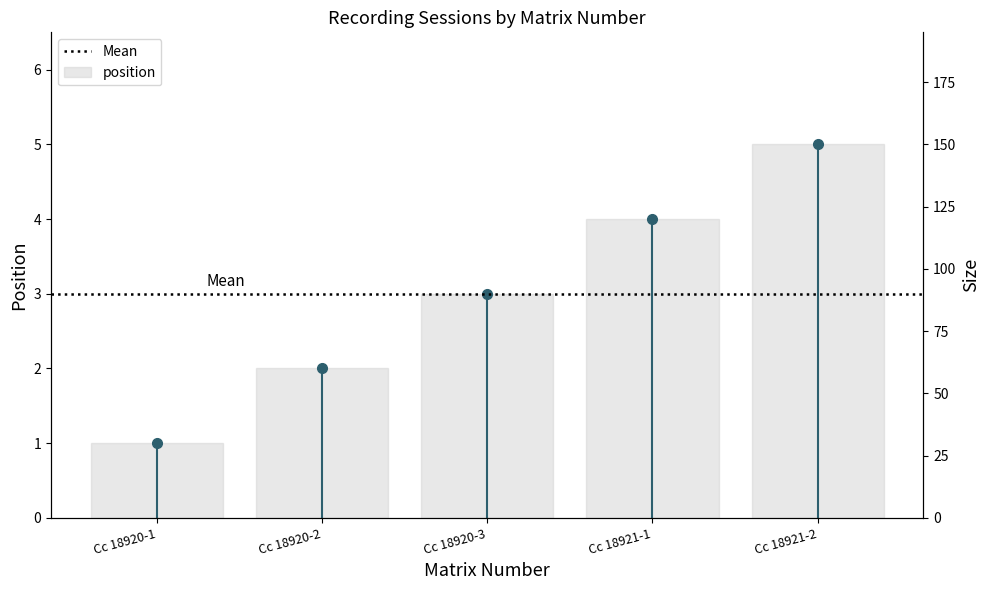

Approximately how many times larger is the value at Cc 18921-1 compared to Cc 18920-2?

2.0